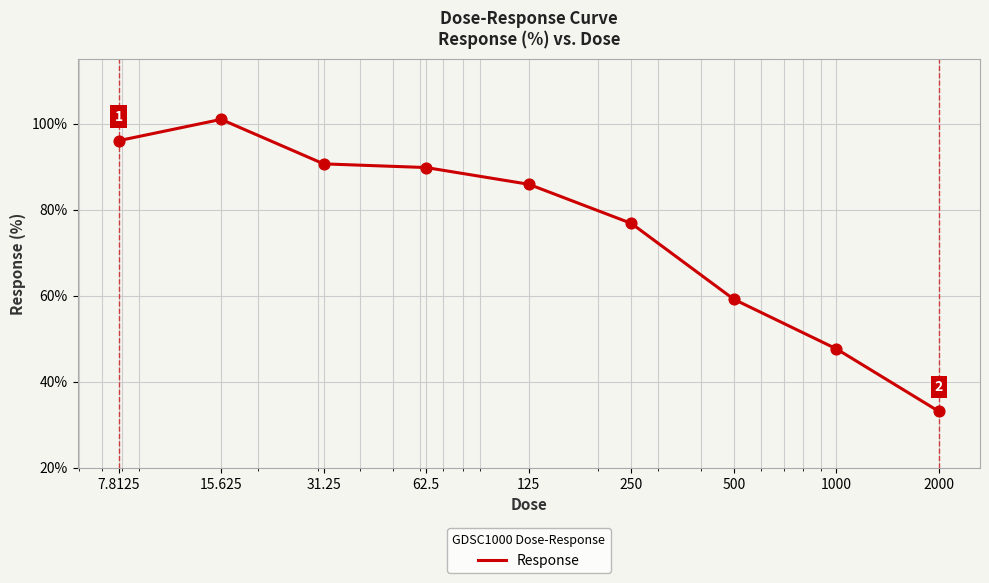

What is the difference between the maximum and minimum values?

67.9